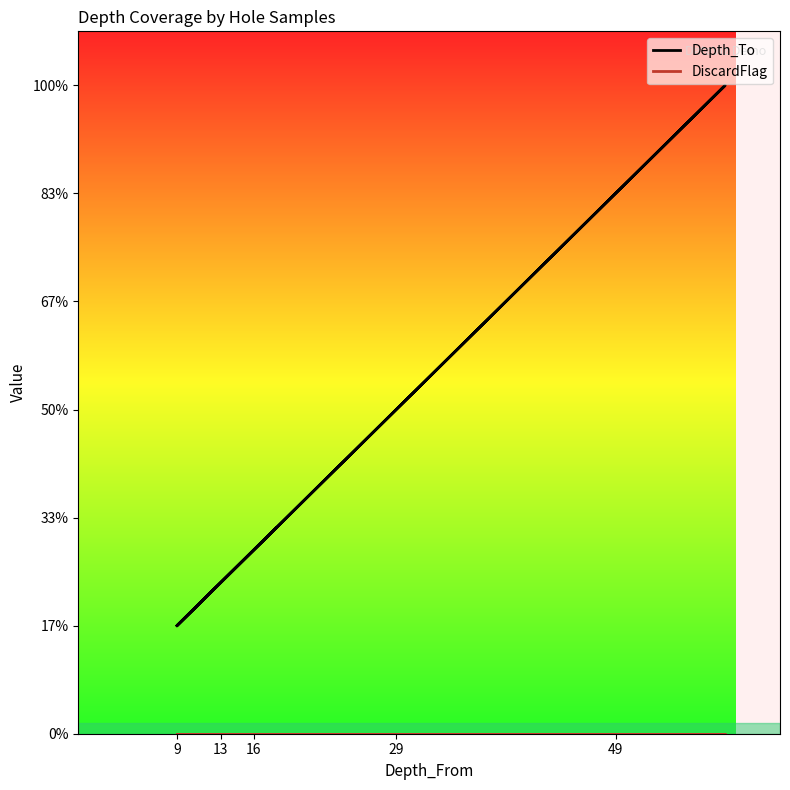

Is the value of Depth_To at 49 greater than the value of DiscardFlag at 14?

Yes